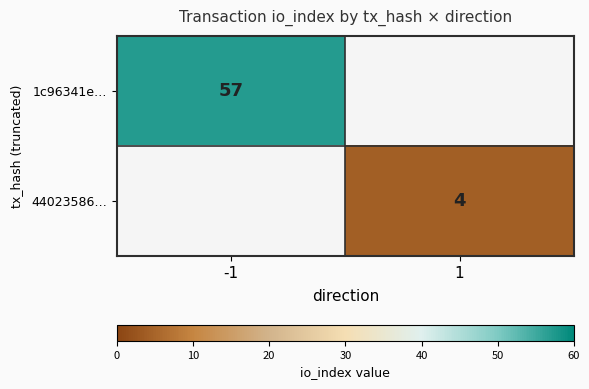

Is it true that 1c96341e… equals 27 at -1?

False